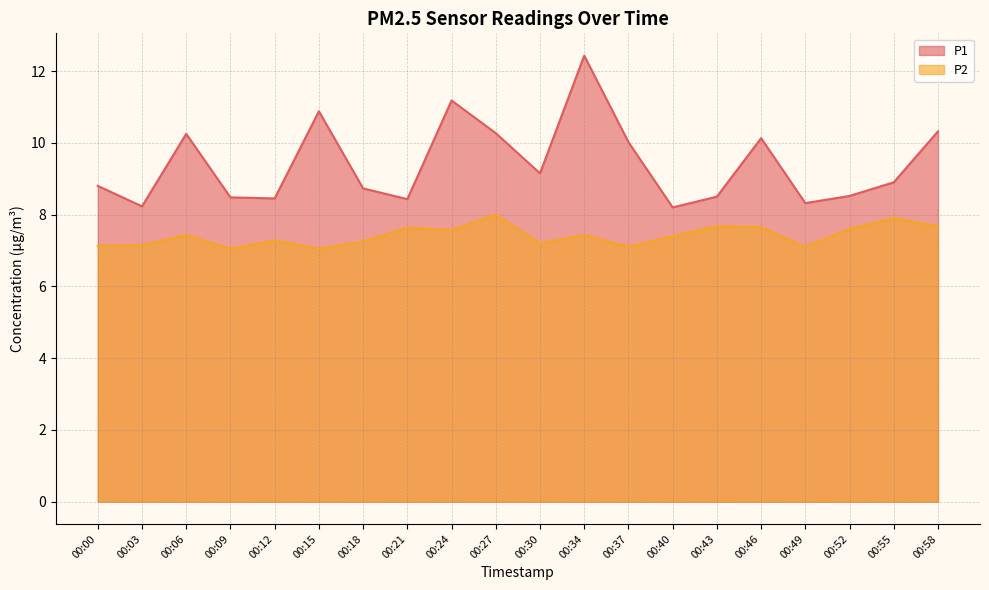

True or false: P2 has a value of 7.1 at 00:49.

True